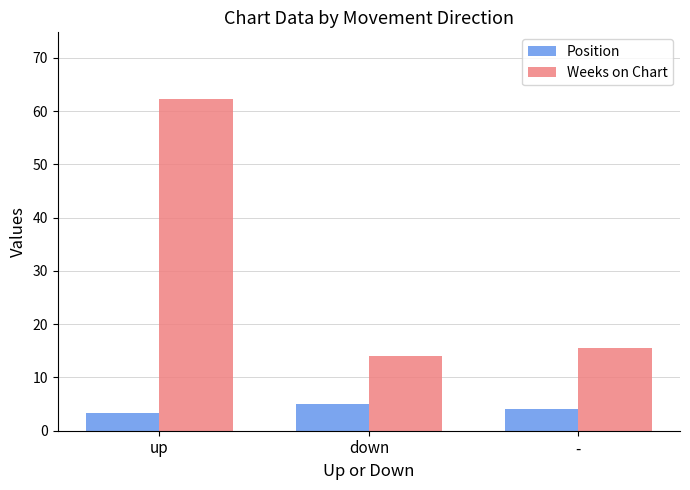

Rank the series by their maximum value, from highest to lowest.

Weeks on Chart, Position